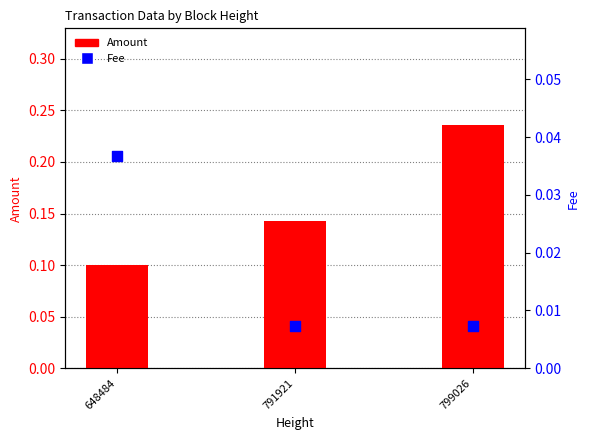

Which series reaches the minimum Y coordinate?

Fee